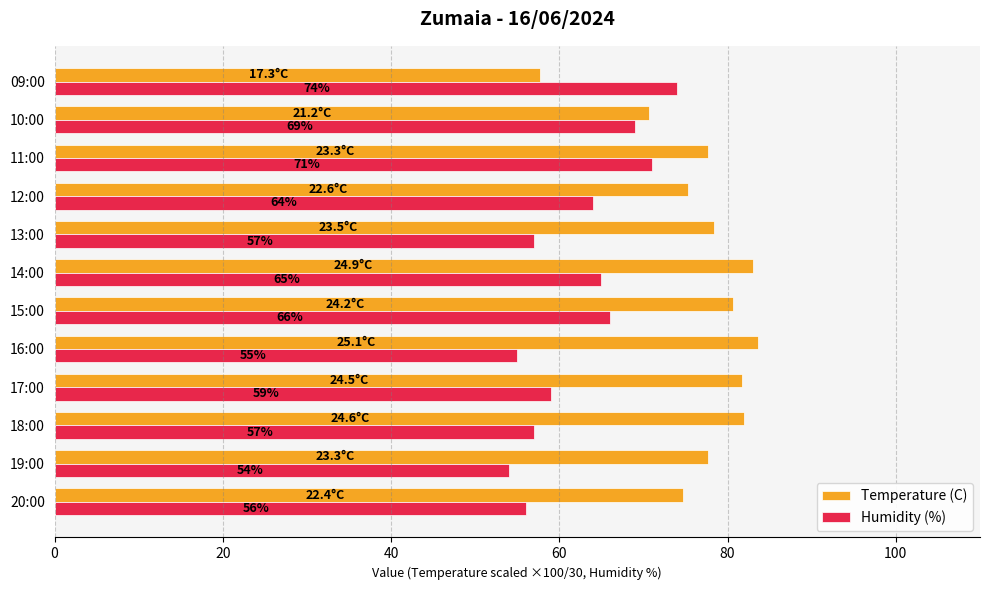

What is the difference between the Humidity (%) values at 15:00 and 17:00?

7.0